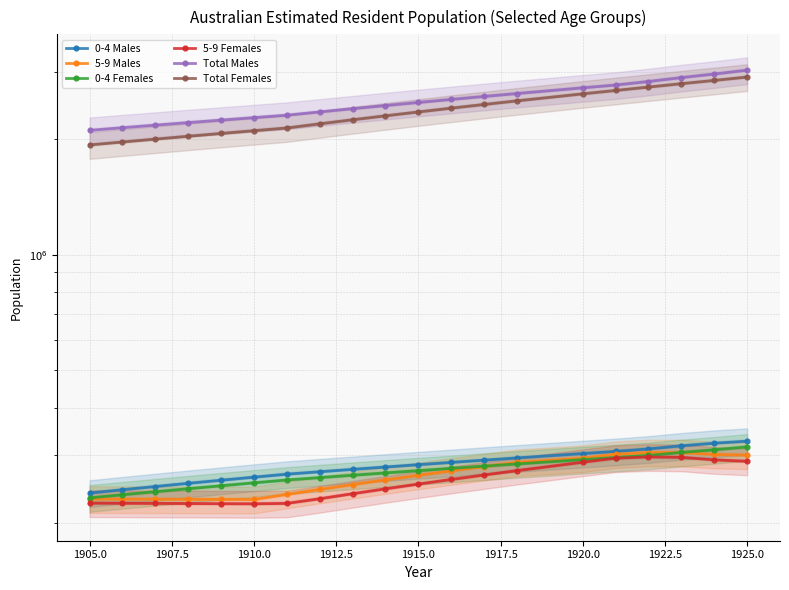

True or false: Total Females has a value of 1968922 at 1905.0.

True